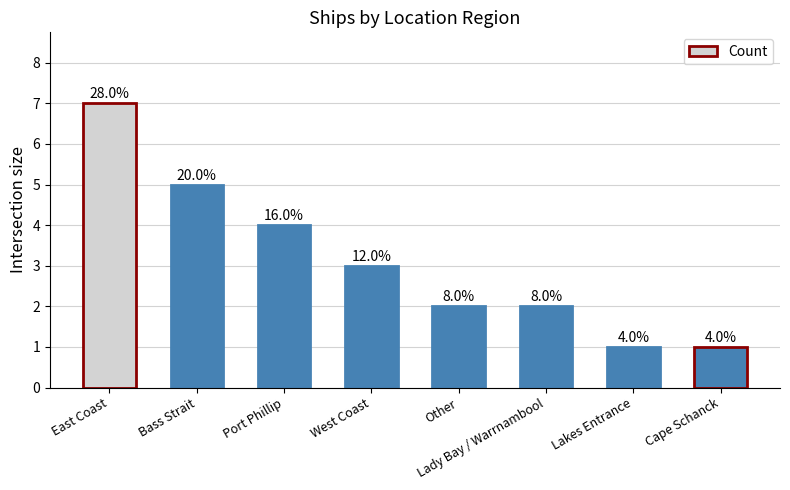

What is the sum of the values at East Coast and Cape Schanck?

8